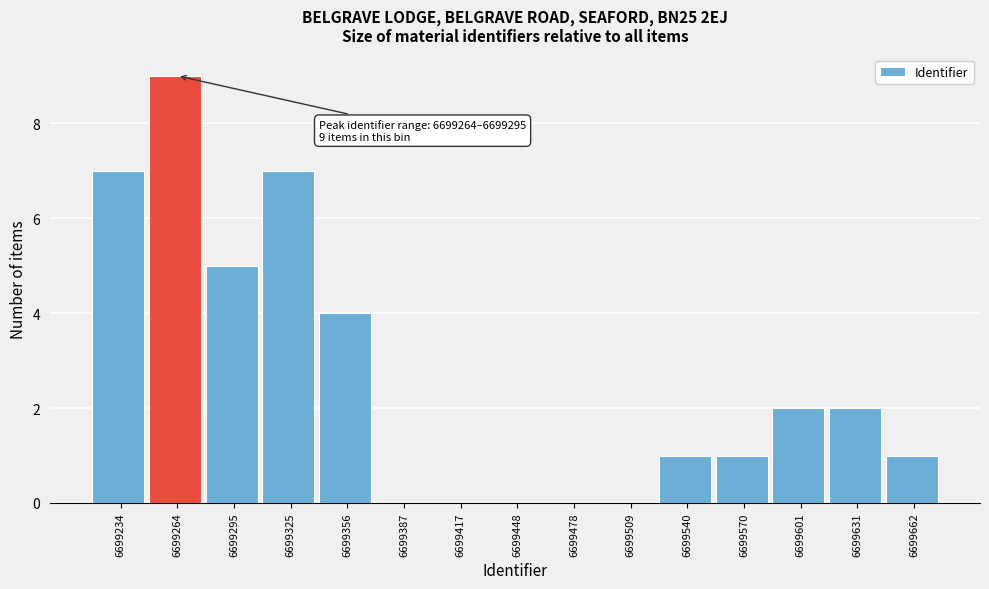

At which category does the chart reach its peak across all series?

6699264